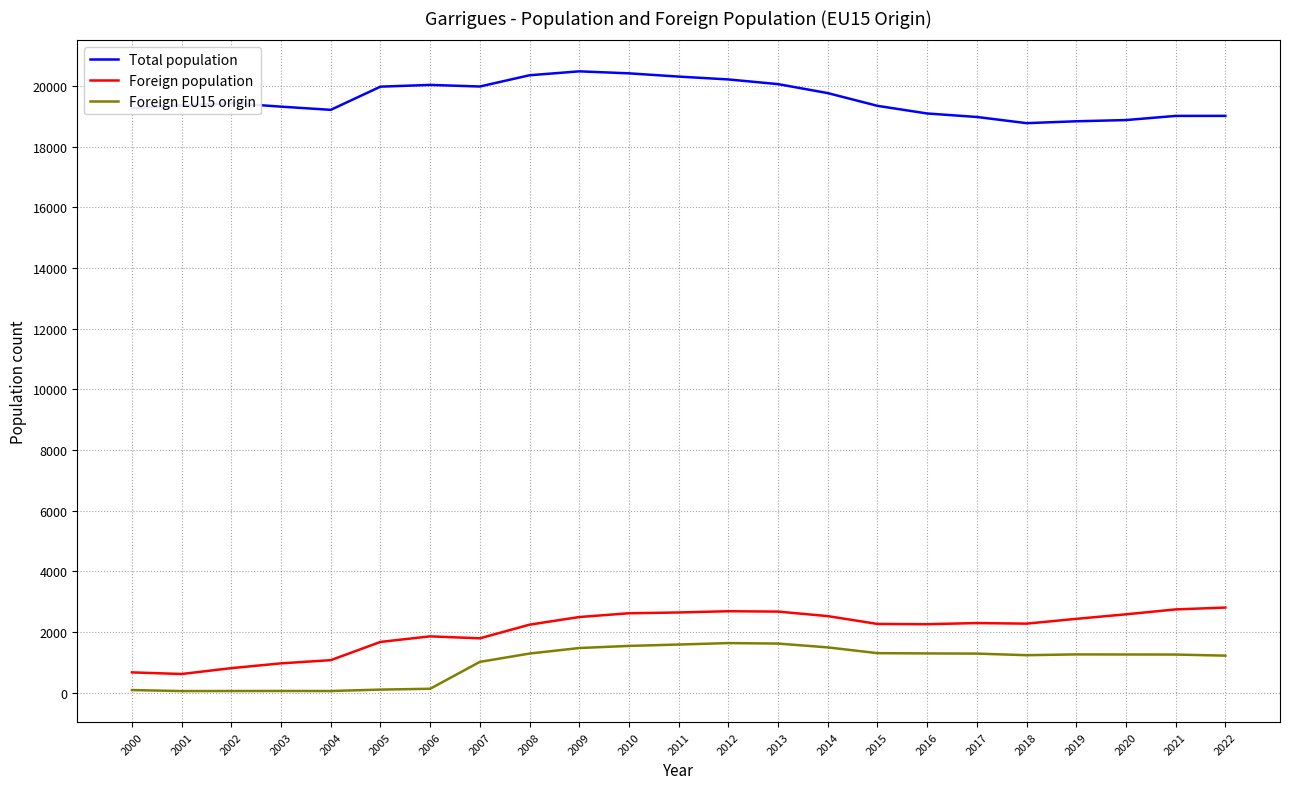

True or false: Total population and Foreign population intersect in this chart.

False